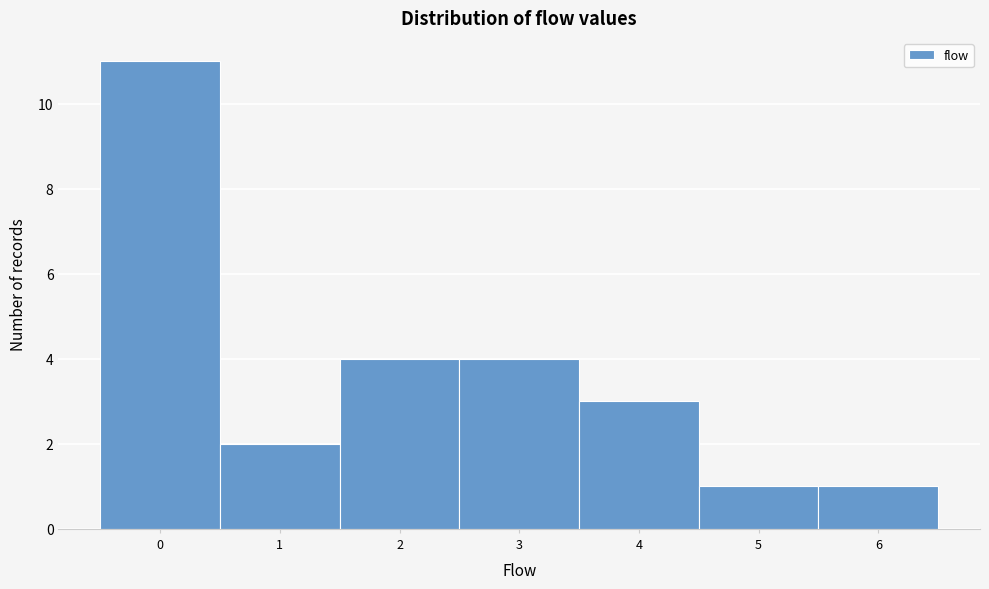

What is the height of the bar covering 2.5 to 3.5 on the x-axis? The values are not printed on the chart, so give them approximately, as read against the axis.

4